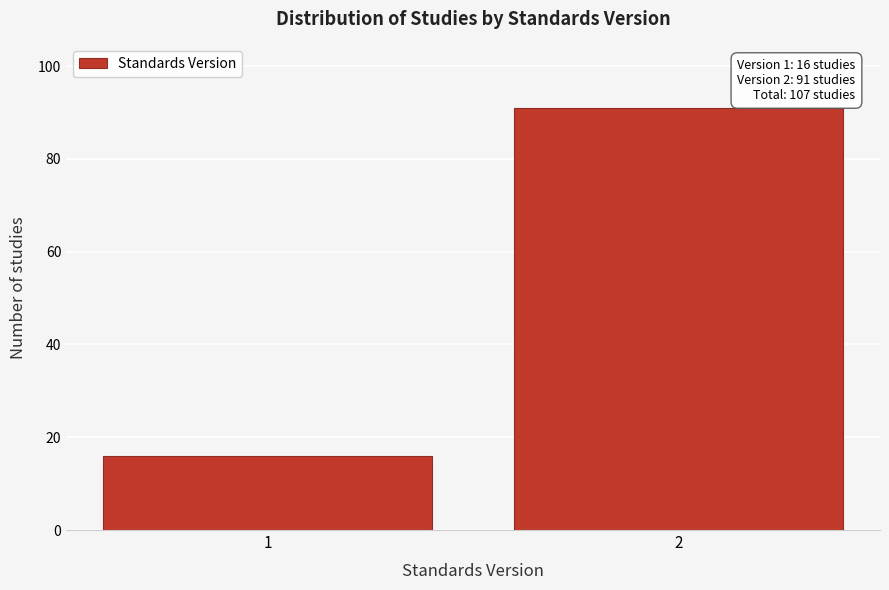

Reading left to right, extract all data points from this chart.

16	91